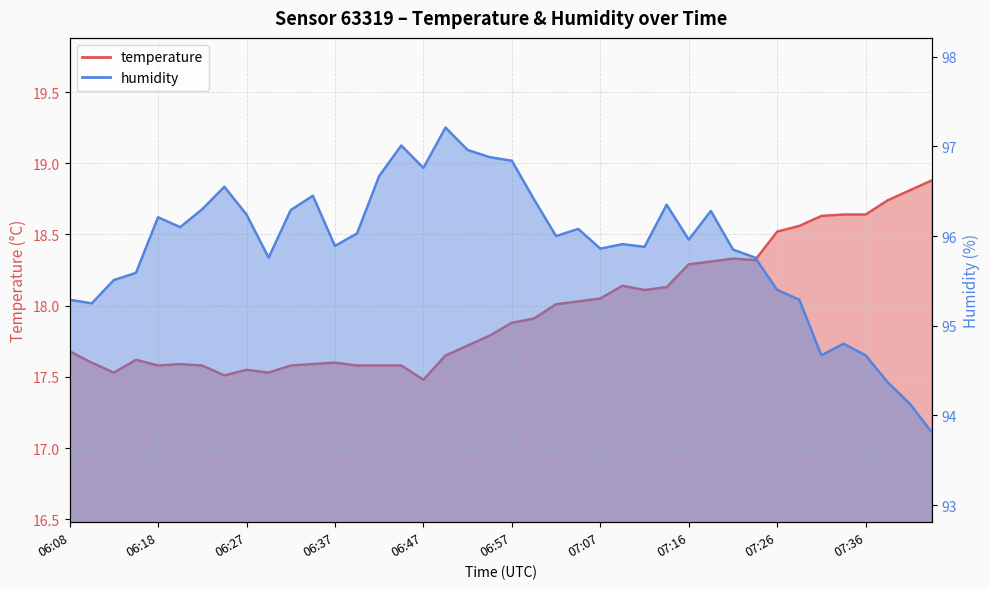

Count the number of categories in the chart.

40